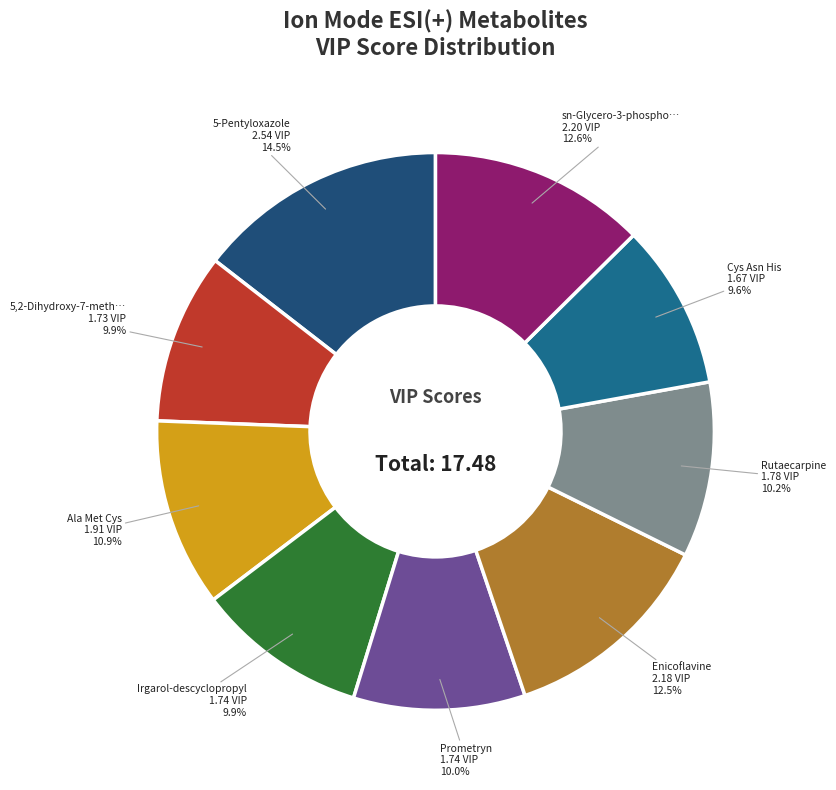

Rank the categories by value from highest to lowest.

5-Pentyloxazole, sn-Glycero-3-phosphocholine, Enicoflavine, Ala Met Cys, Rutaecarpine, Prometryn, Irgarol-descyclopropyl, 5,2-Dihydroxy-7-methoxy, Cys Asn His